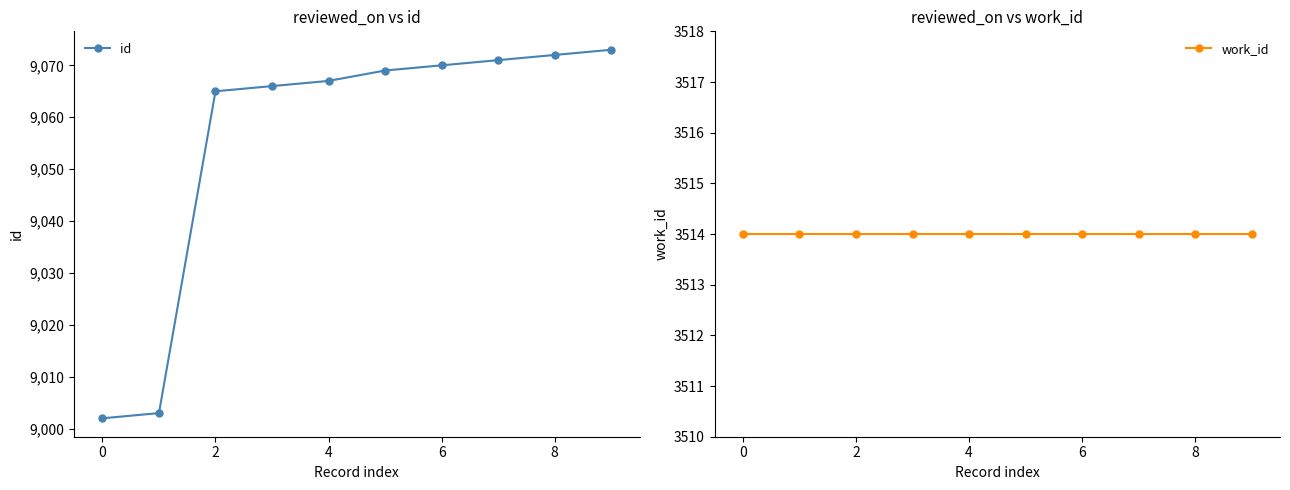

The id series shows 9070 at 6. True or false?

True